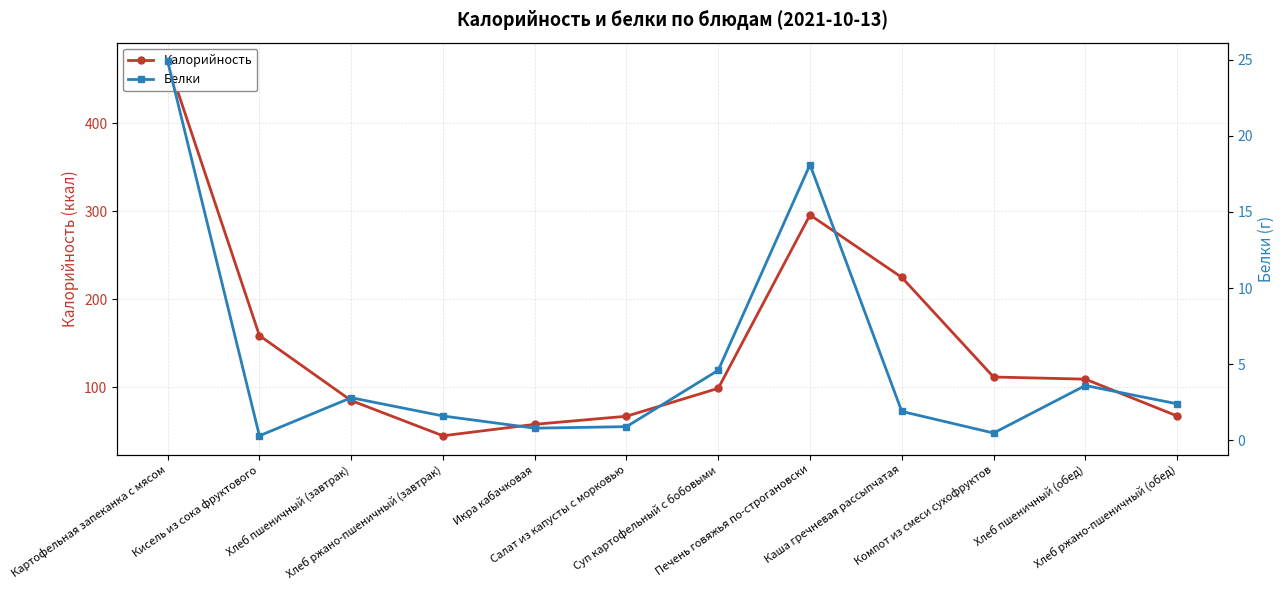

At which category does Белки reach its first local valley?

Кисель из сока фруктового